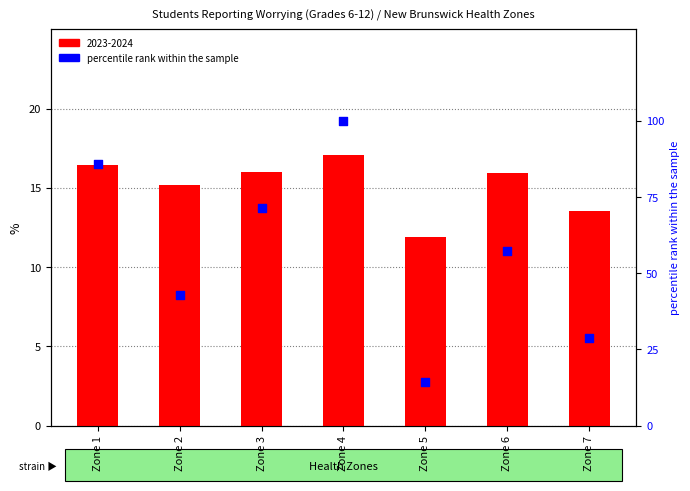

What is the change in value from Zone 1 to Zone 5?

-71.4